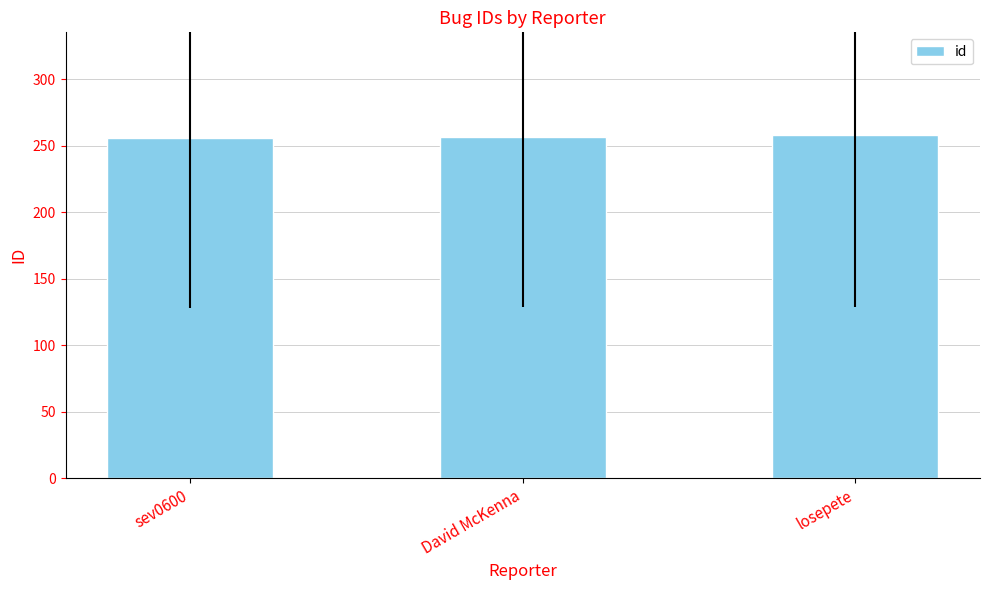

What is the difference between the maximum and minimum values?

2